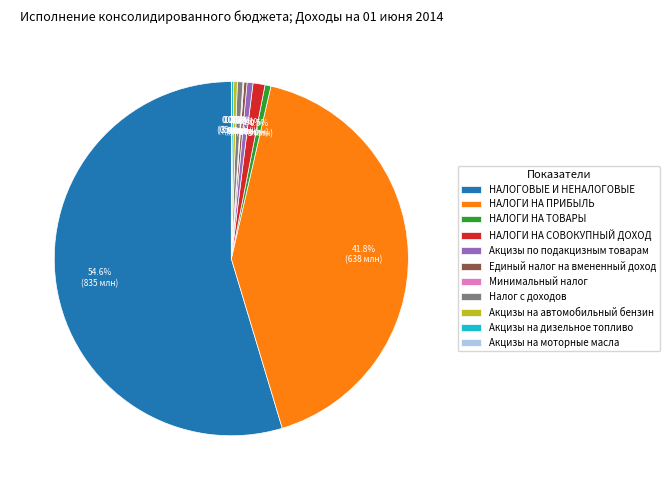

Does НАЛОГОВЫЕ И НЕНАЛОГОВЫЕ account for over 50% of the chart?

Yes